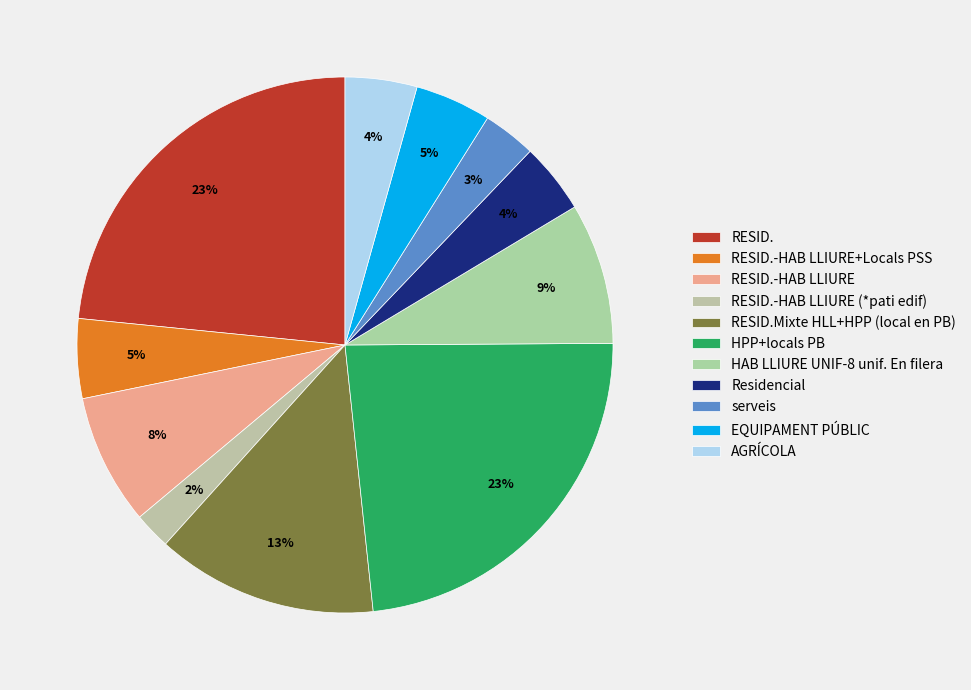

To the nearest percent, what is the difference between the largest and smallest slice percentages?

21%